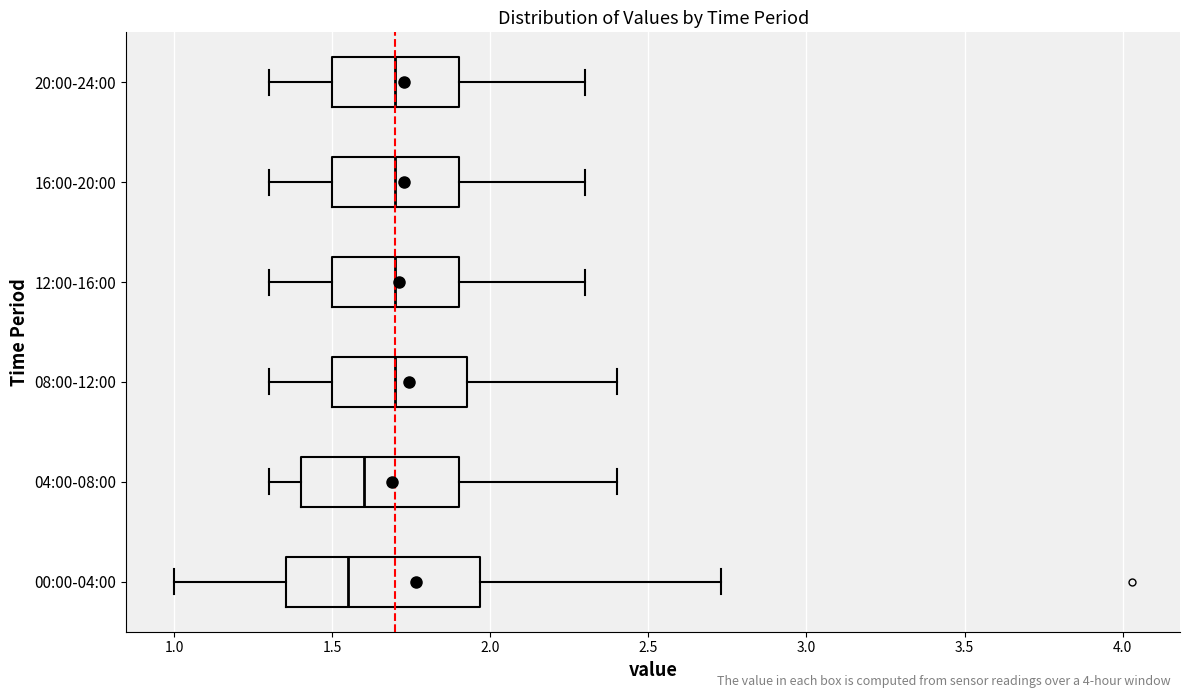

Reading bottom to top, read every box against the x-axis: the position of its median line, the range the box covers, and the ends of its whiskers. The values are not printed on the chart, so give them approximately, as read against the axis.

00:00-04:00: median 1.55, box 1.35 to 1.95, whiskers 1.00 to 2.75
04:00-08:00: median 1.60, box 1.40 to 1.90, whiskers 1.30 to 2.40
08:00-12:00: median 1.70, box 1.50 to 1.95, whiskers 1.30 to 2.40
12:00-16:00: median 1.70, box 1.50 to 1.90, whiskers 1.30 to 2.30
16:00-20:00: median 1.70, box 1.50 to 1.90, whiskers 1.30 to 2.30
20:00-24:00: median 1.70, box 1.50 to 1.90, whiskers 1.30 to 2.30